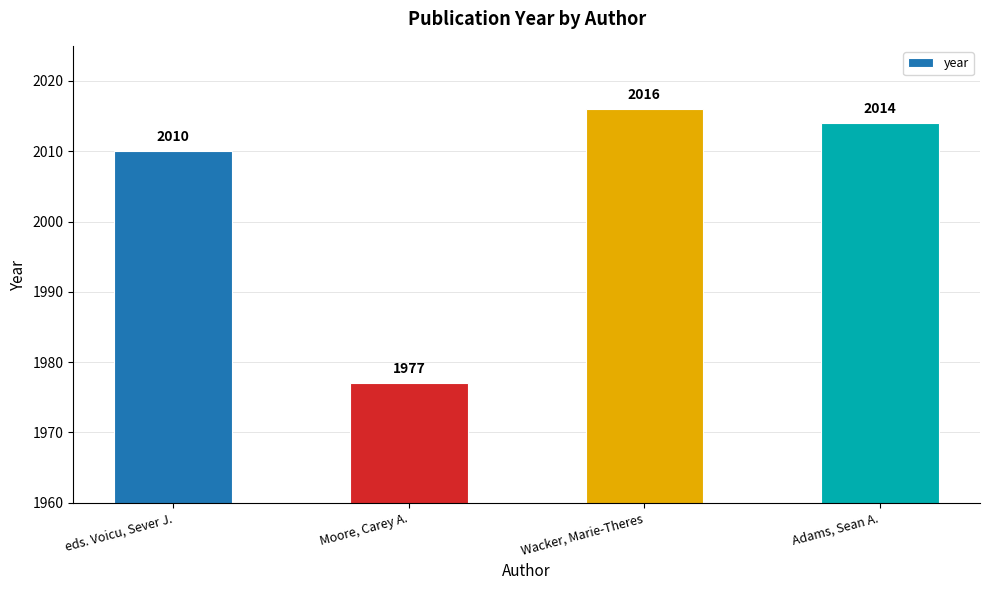

What is the value of the 4th bar from the left?

2014